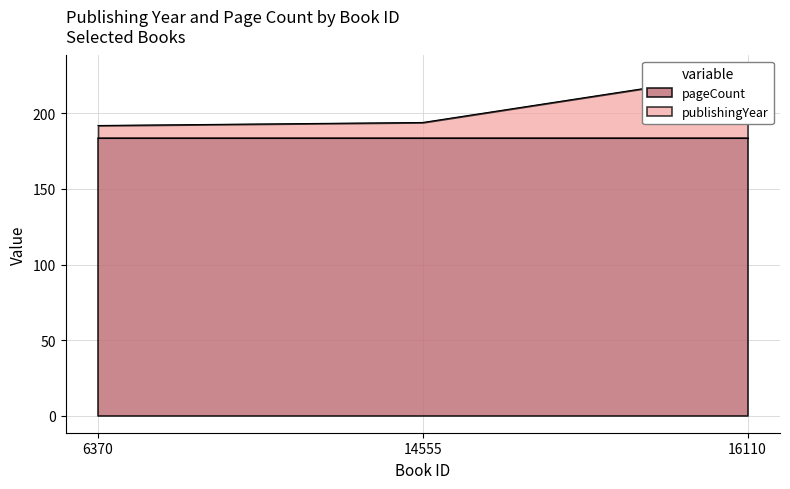

Reading left to right, extract all data points from this chart.

6370=192	14555=194	16110=227